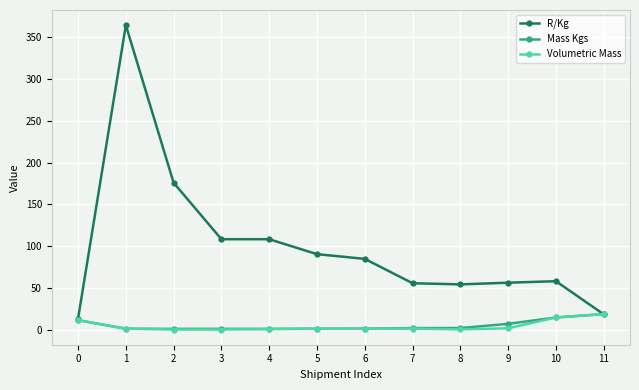

True or false: R/Kg has more than 0 points higher than both neighbors.

True